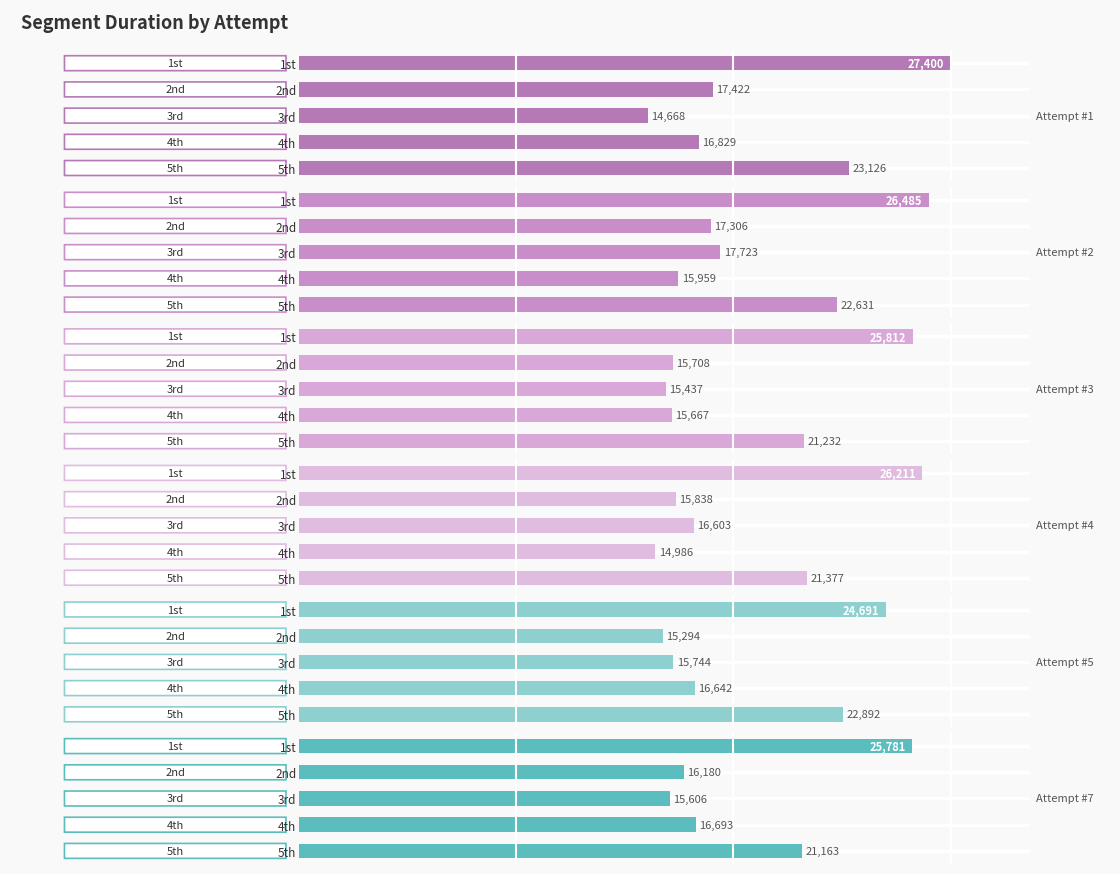

What is the sum of all Attempt #5 values?

95263